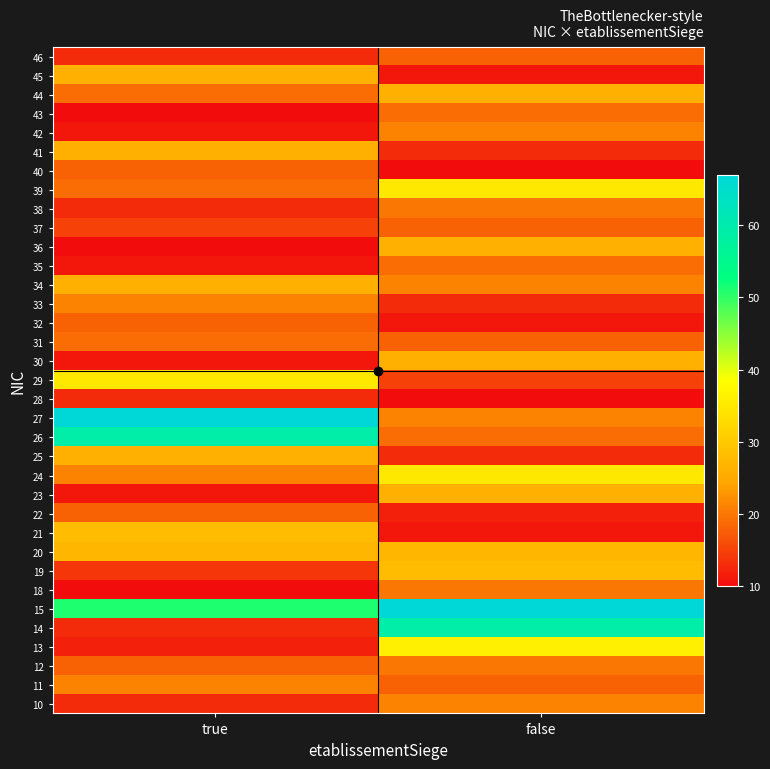

Reading left to right, transcribe all the data shown in this chart.

10: true=13	false=21
11: true=21	false=18
12: true=18	false=20
13: true=12	false=36
14: true=13	false=59
15: true=51	false=67
18: true=10	false=20
19: true=14	false=28
20: true=27	false=27
21: true=28	false=11
22: true=18	false=12
23: true=11	false=26
24: true=21	false=35
25: true=26	false=13
26: true=59	false=19
27: true=67	false=21
28: true=13	false=10
29: true=35	false=15
30: true=11	false=26
31: true=19	false=18
32: true=18	false=11
33: true=21	false=13
34: true=26	false=21
35: true=11	false=19
36: true=10	false=26
37: true=15	false=18
38: true=13	false=20
39: true=19	false=35
40: true=18	false=10
41: true=26	false=13
42: true=11	false=21
43: true=10	false=19
44: true=19	false=26
45: true=26	false=11
46: true=13	false=18